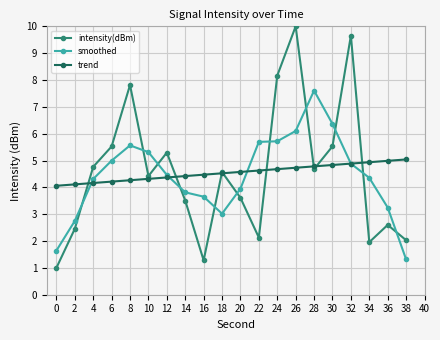

How many data points does each series have?

20